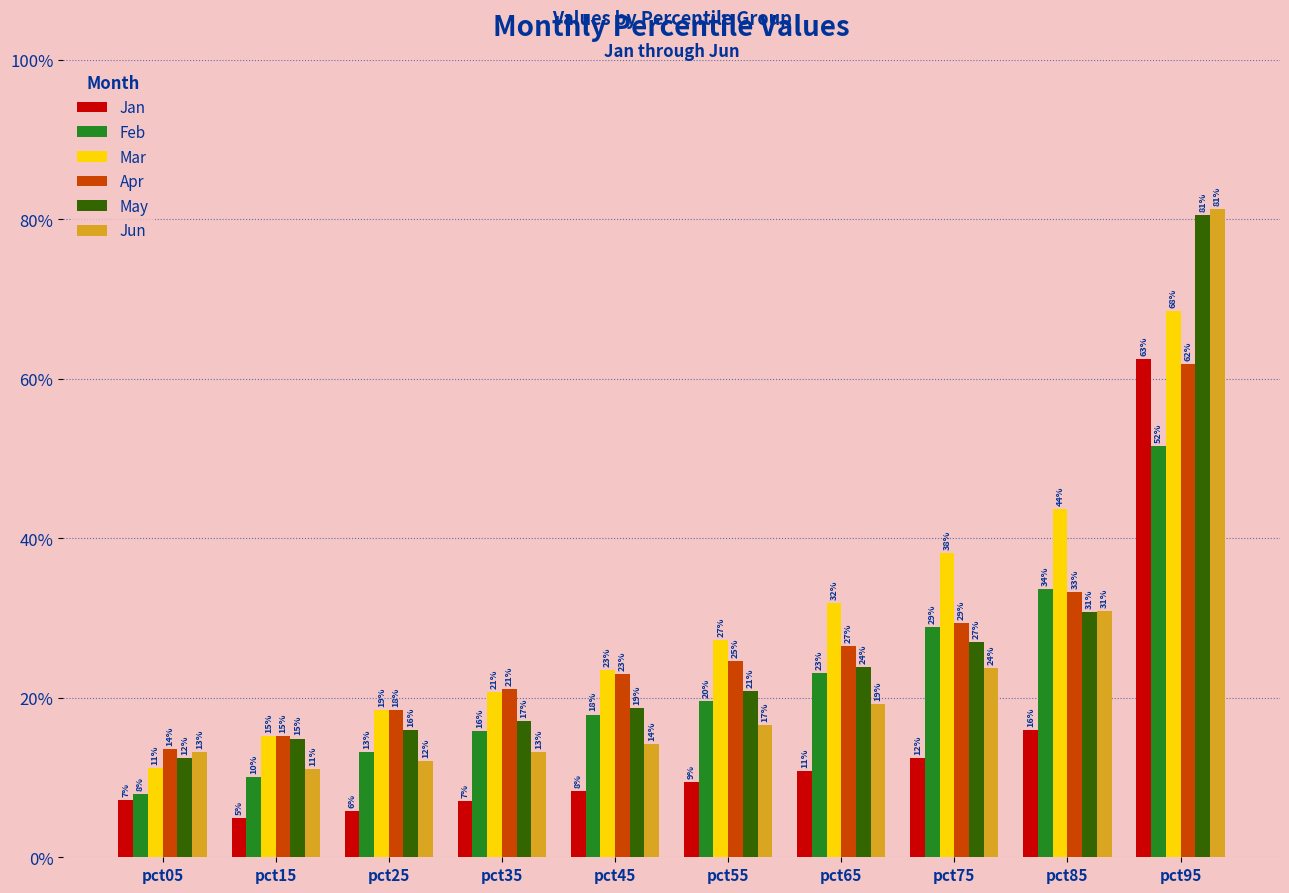

What are all the series names shown in the legend?

Jan, Feb, Mar, Apr, May, Jun